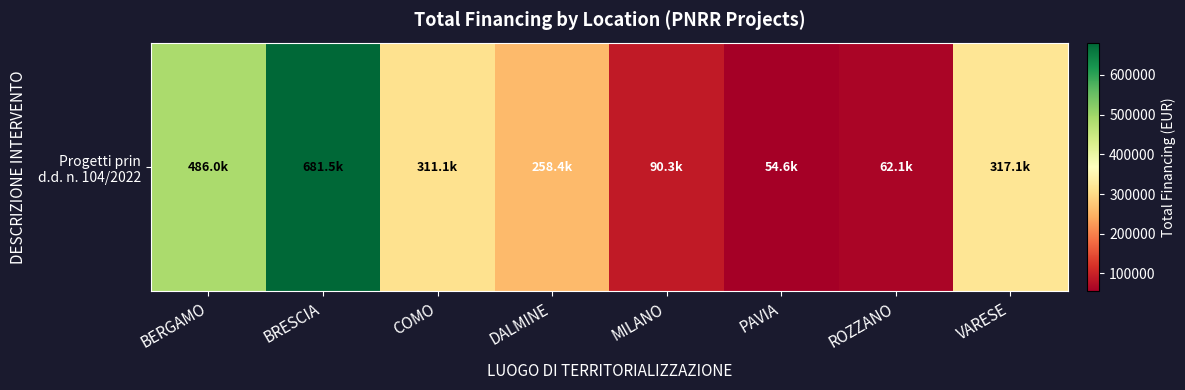

How many data points are above 311130?

4